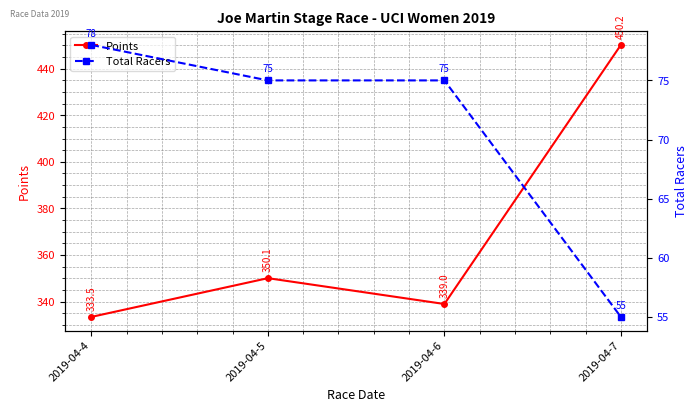

True or false: Total Racers and Points cross at least once.

False